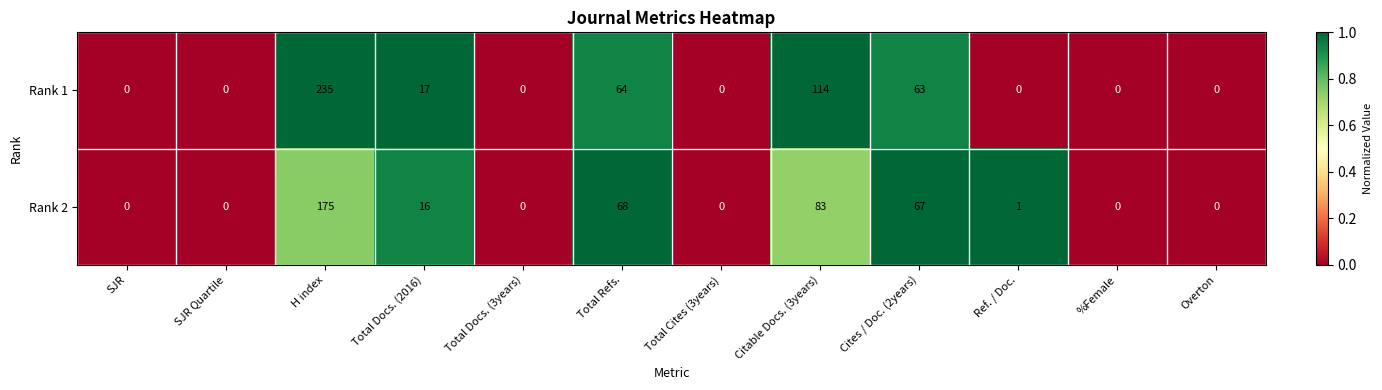

Is the value of Rank 2 at Cites / Doc. (2years) greater than the value of Rank 1 at Total Docs. (3years)?

Yes